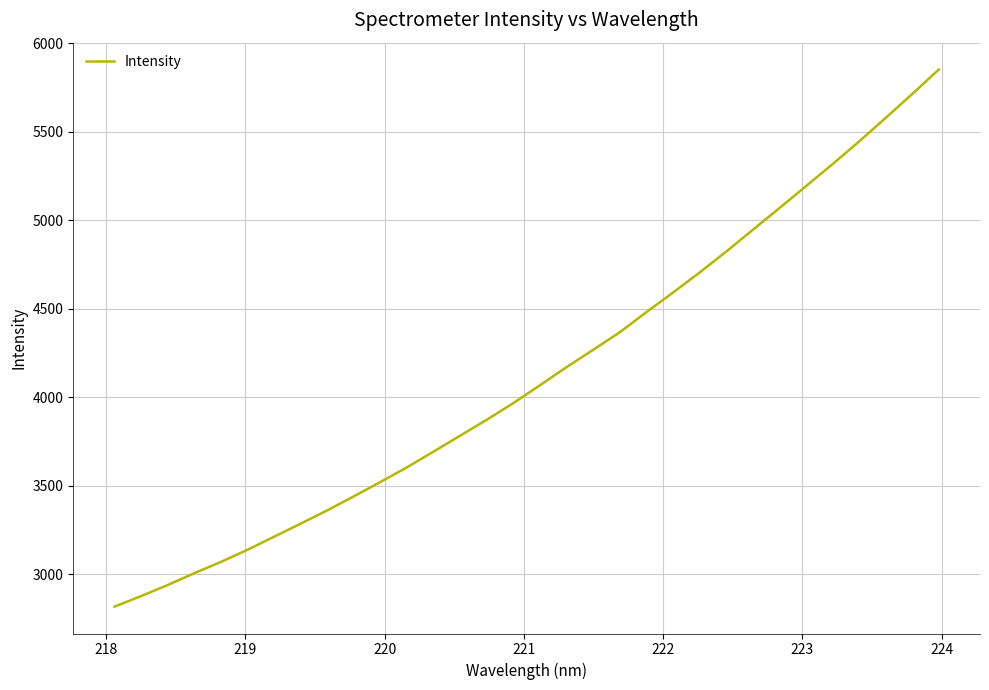

Count the number of categories in the chart.

32